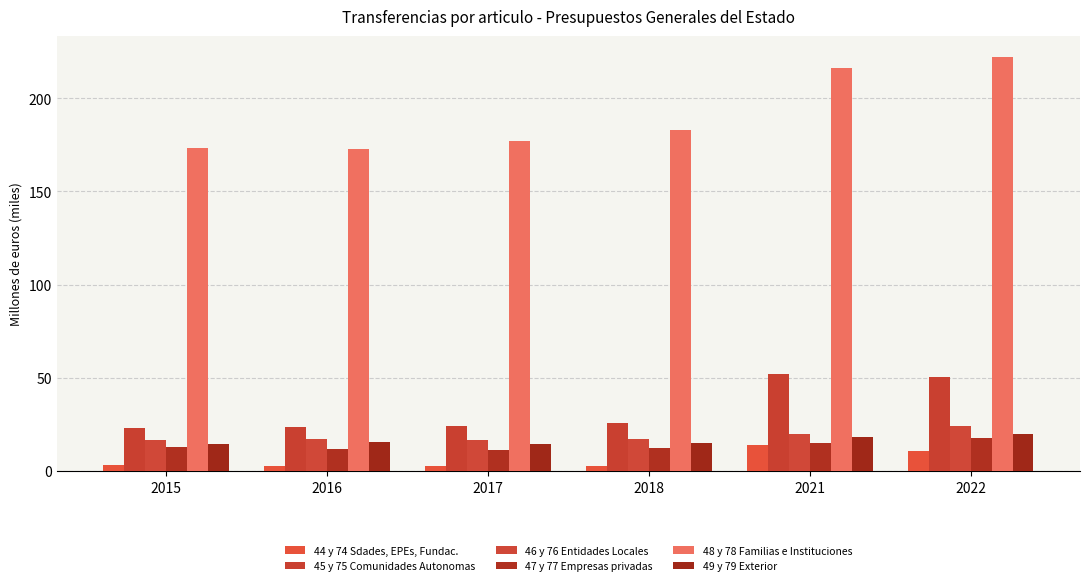

Read the 48 y 78 Familias e Instituciones value at 2015.

173.3